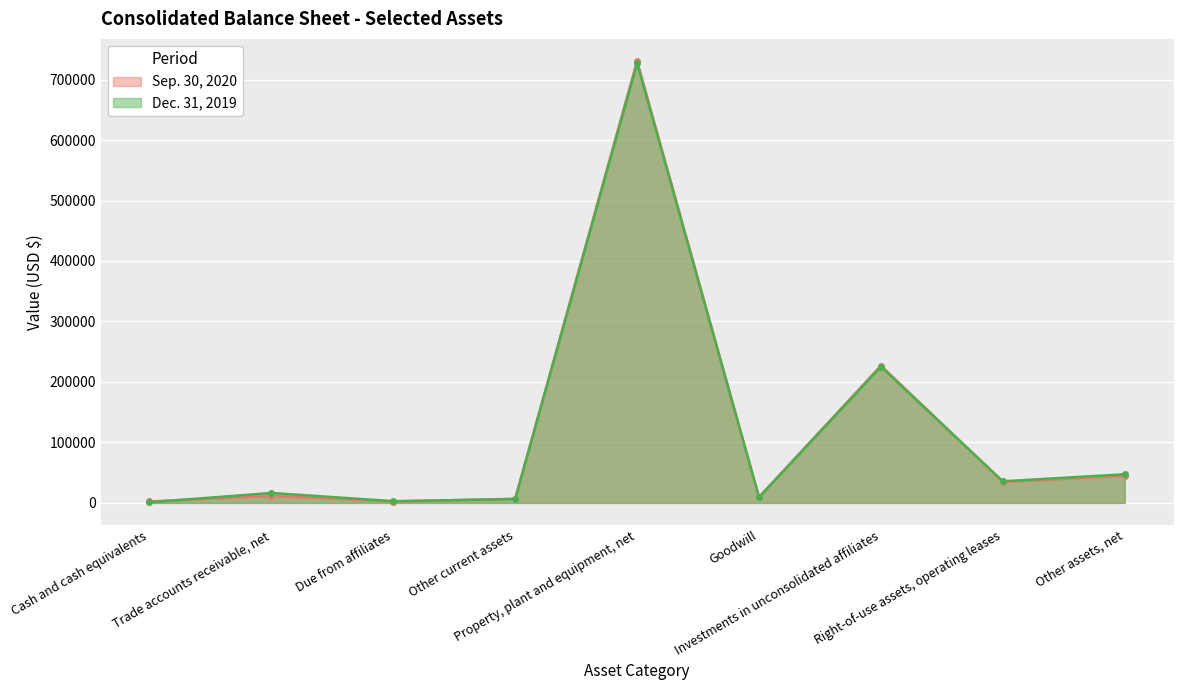

At which category does the chart reach its peak across all series?

Property, plant and equipment, net